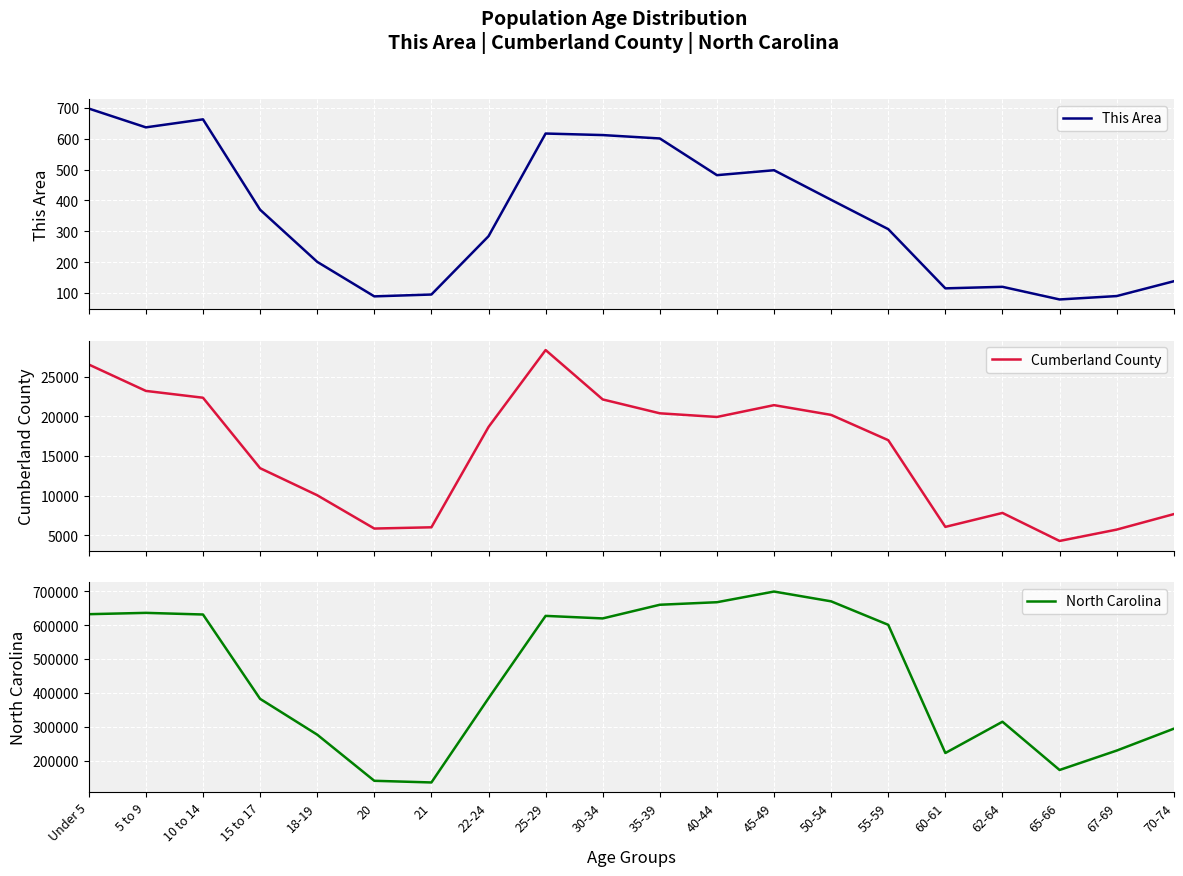

Reading left to right, transcribe all the data shown in this chart.

This Area: 698	637	663	370	201	89	95	284	617	612	601	482	498	402	307	115	120	79	90	138
Cumberland County: 26539	23206	22345	13451	10033	5828	5986	18649	28365	22129	20378	19916	21408	20177	16984	6038	7799	4261	5694	7649
North Carolina: 632040	635945	631104	382546	277045	141076	136169	384328	627036	619557	659843	667308	698753	669893	600722	222924	315115	172919	230105	294543